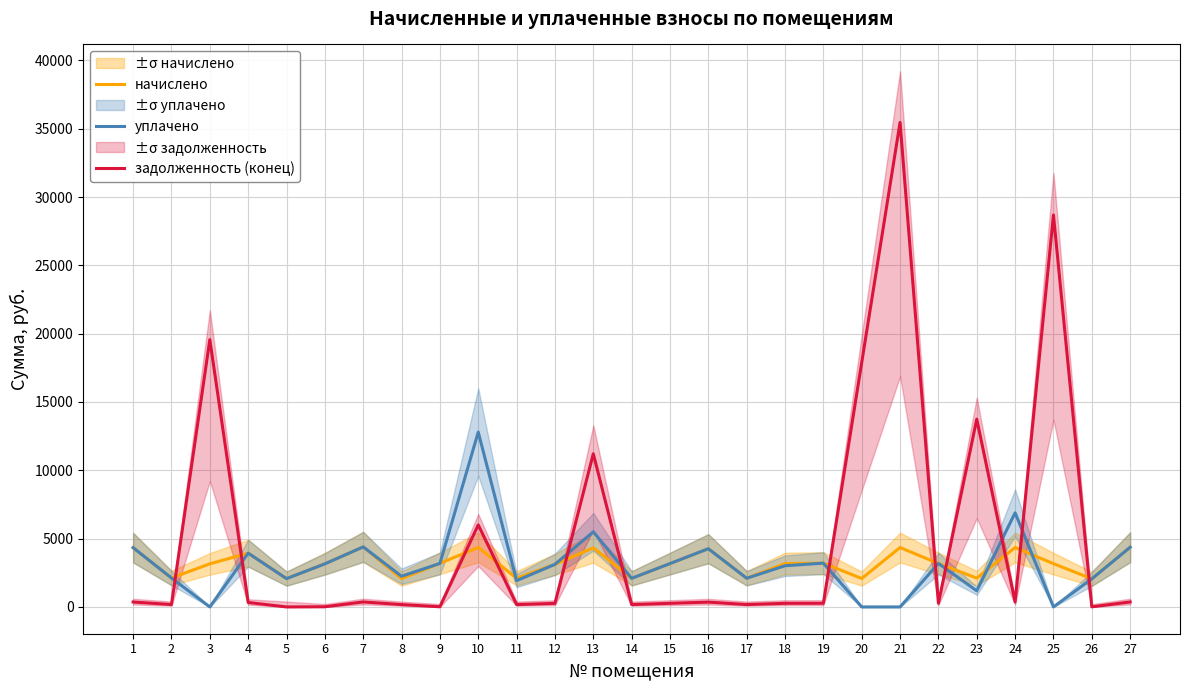

True or false: задолженность (конец) has more than 2 points higher than both neighbors.

True